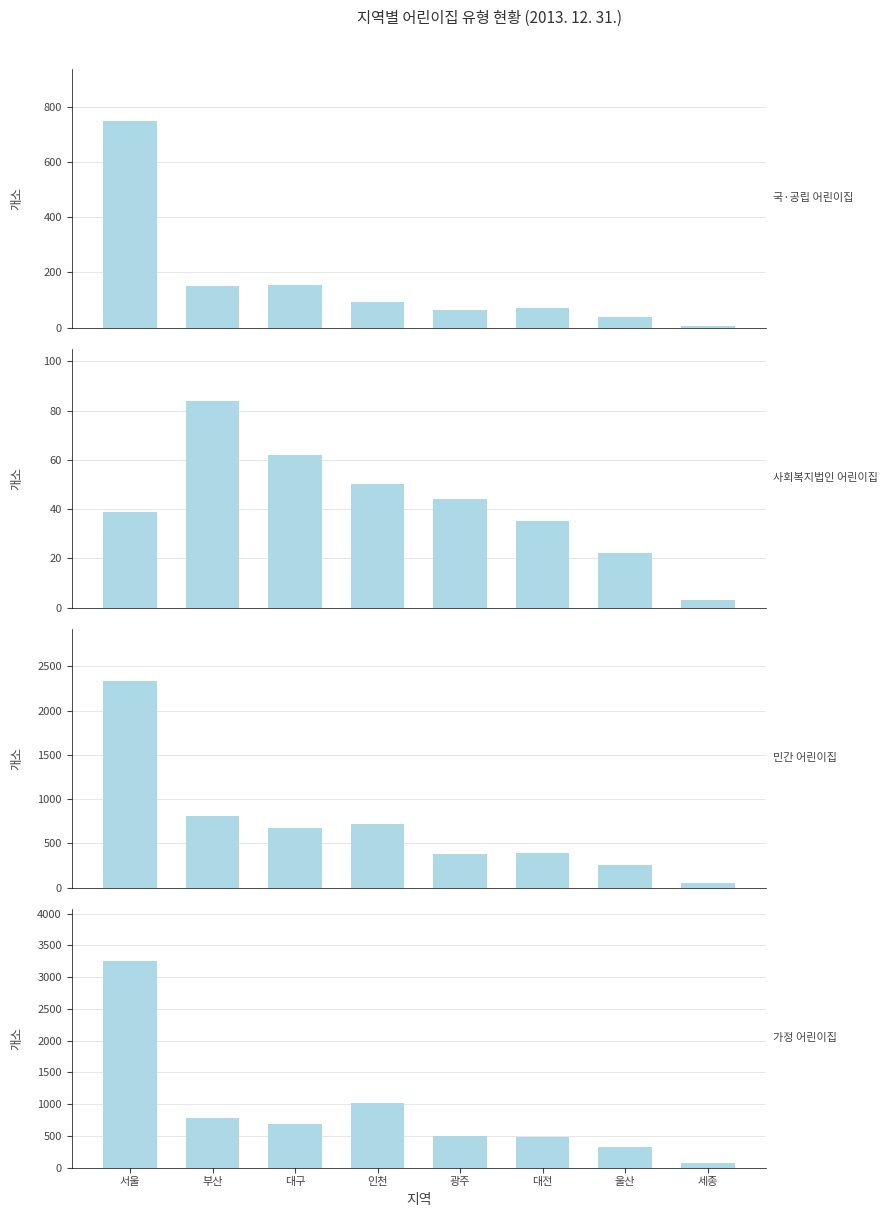

What is the minimum value shown in the chart?

3